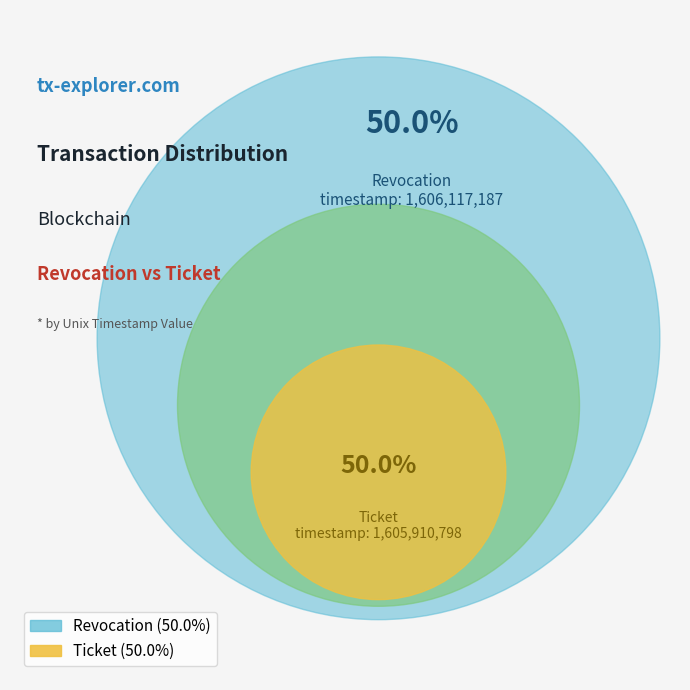

To the nearest percent, what is the average slice percentage?

50%